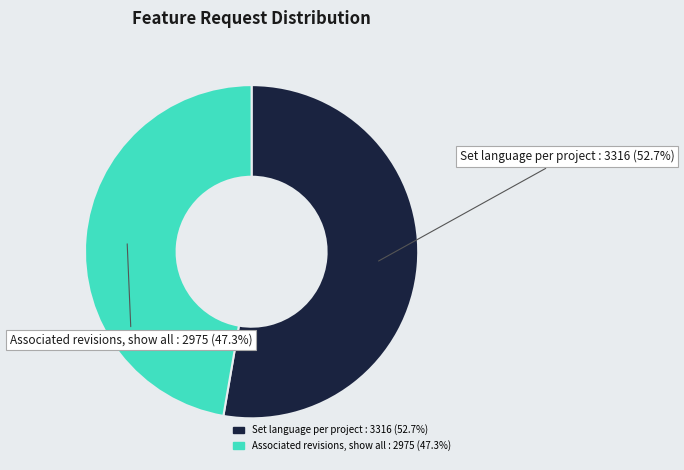

To the nearest percent, what is the difference between the Associated revisions, show all and Set language per project slice percentages?

5%